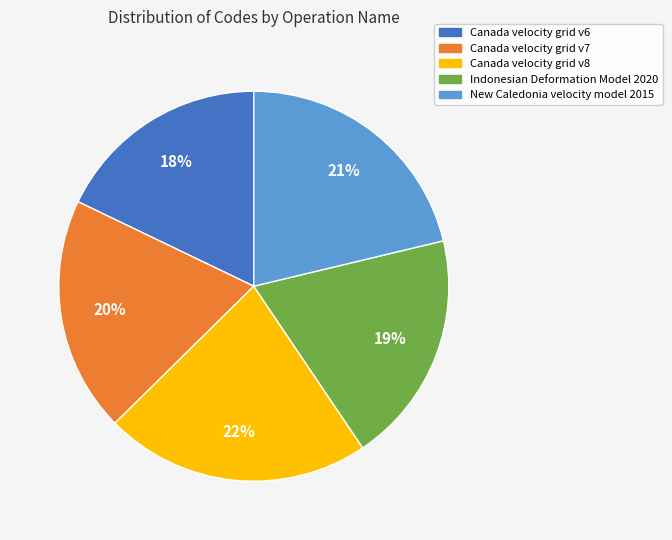

Between Indonesian Deformation Model 2020 and Canada velocity grid v8, which is larger?

Canada velocity grid v8